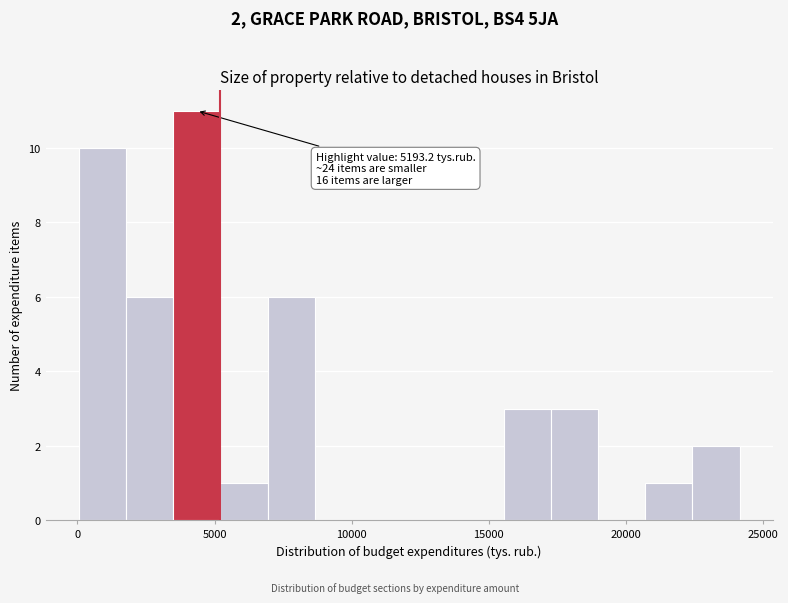

Read against the x-axis, roughly where is the centre of the tallest bar?

4500